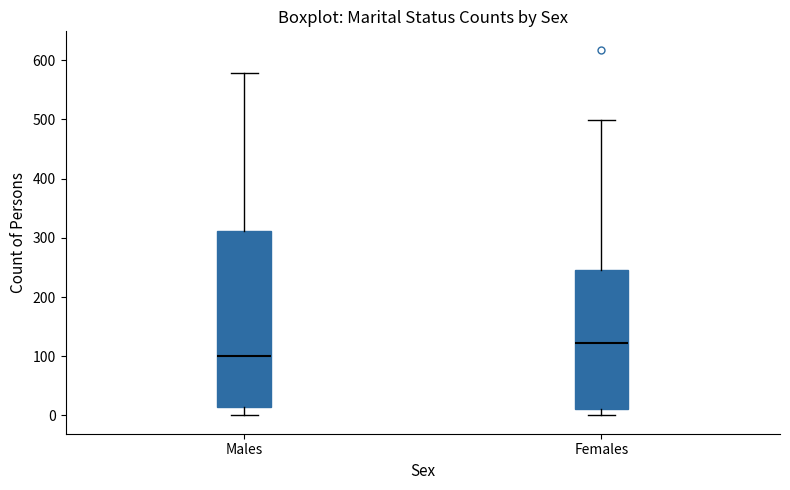

Reading left to right, read every box against the y-axis: the position of its median line, the range the box covers, and the ends of its whiskers. The values are not printed on the chart, so give them approximately, as read against the axis.

Males: median 100, box 10 to 310, whiskers 0 to 580
Females: median 120, box 10 to 250, whiskers 0 to 500